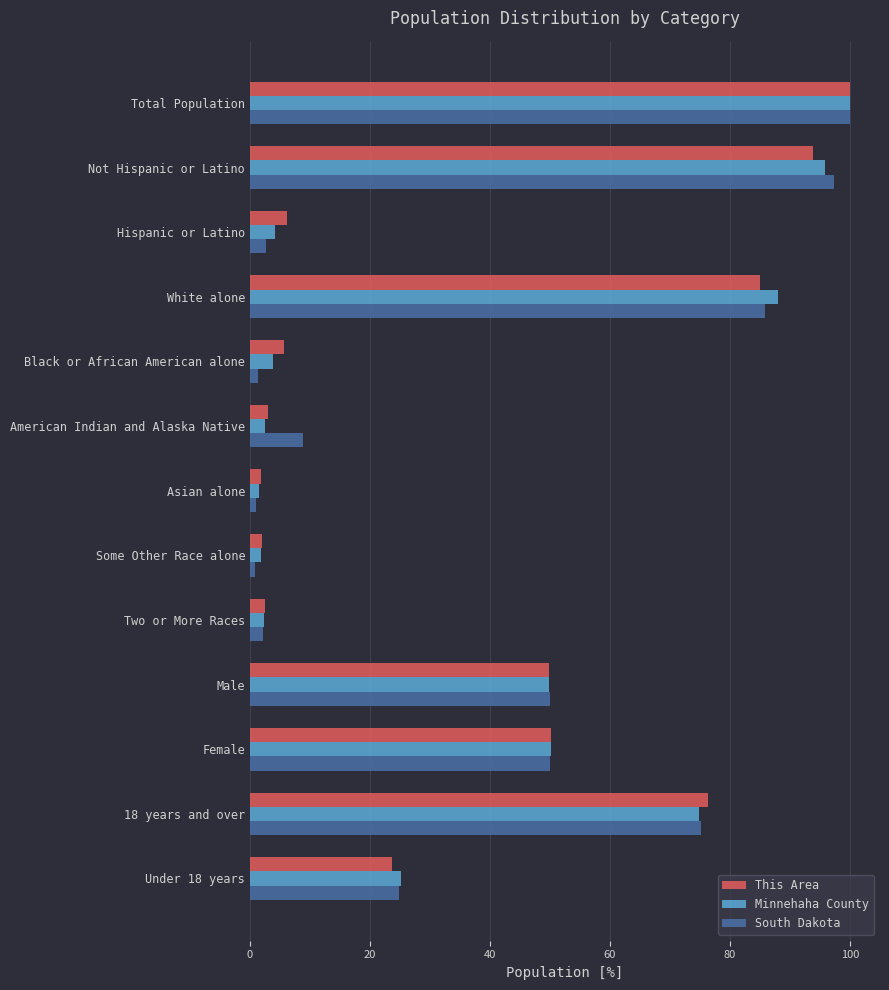

The South Dakota series shows 50.0 at Male. True or false?

True